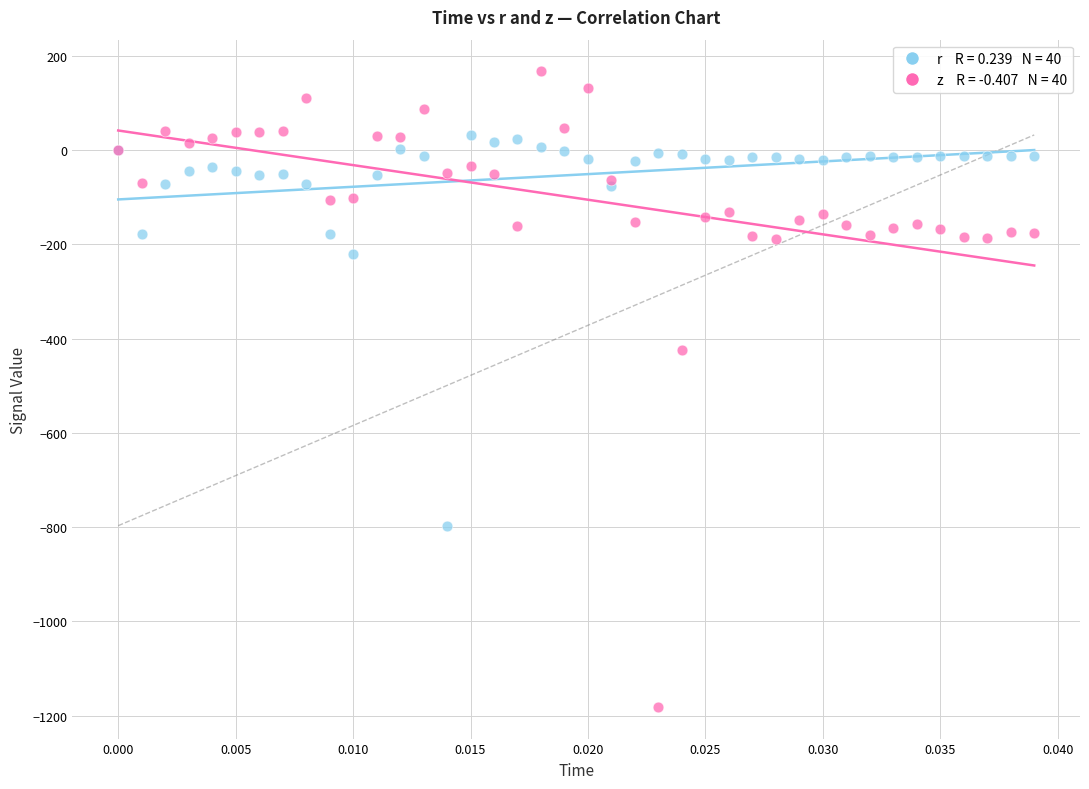

Across all series, what Y value is closest to -506?

-424.2